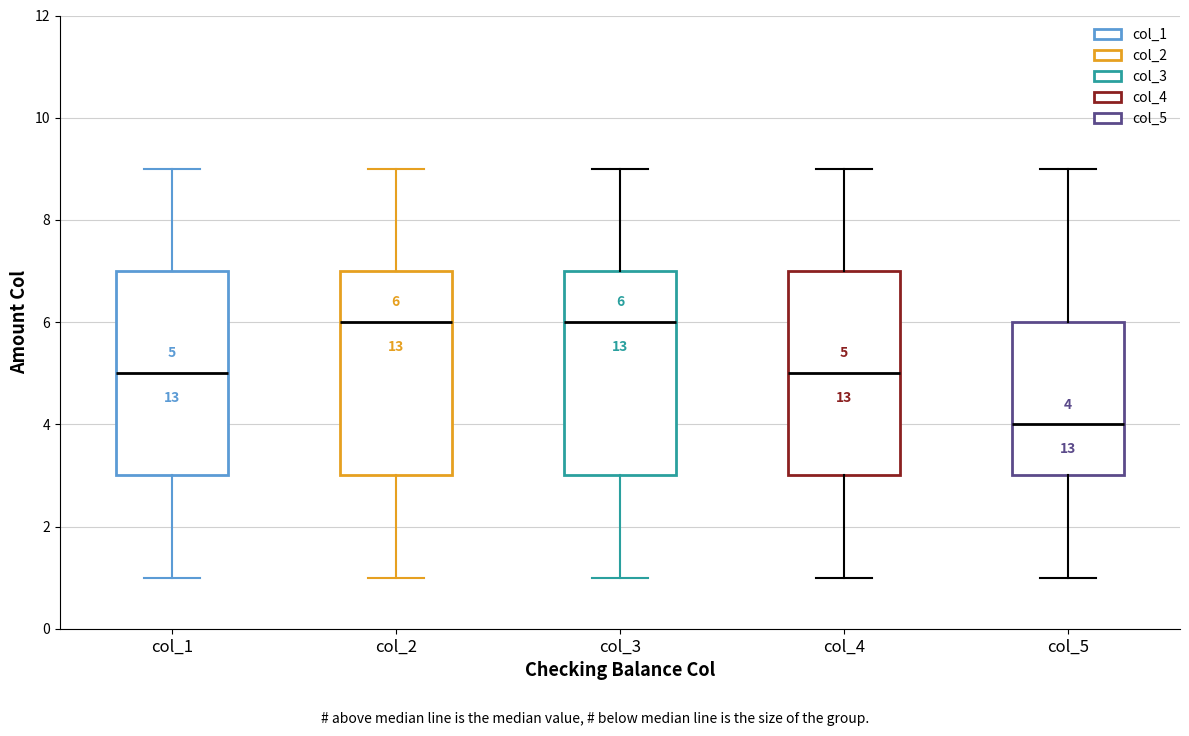

Which box has the lowest median line?

col_5